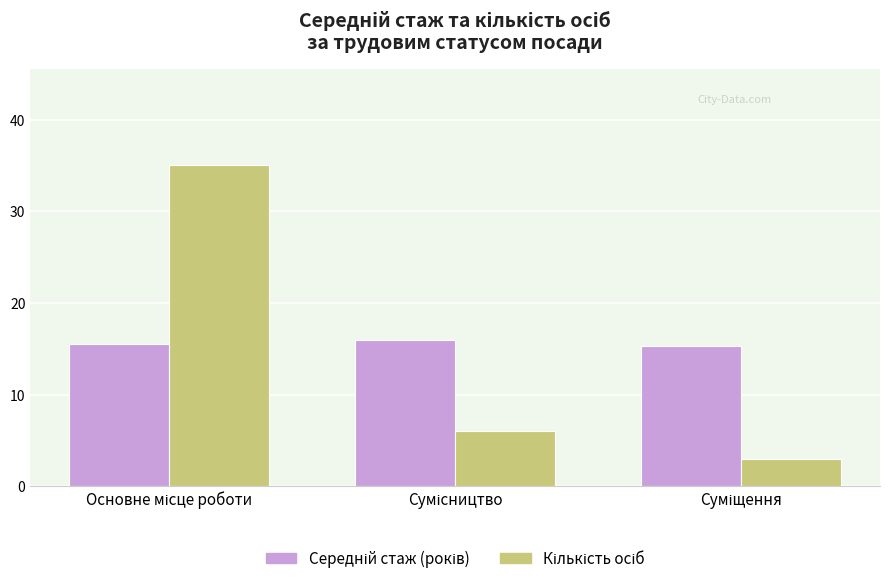

What is the minimum value shown in the chart?

3.0